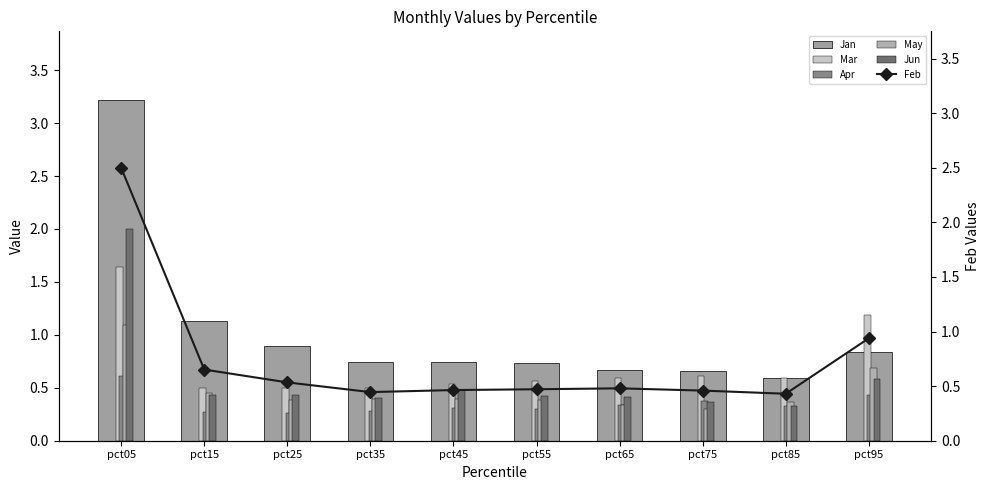

Is it true that May equals 0.7 at pct15?

False